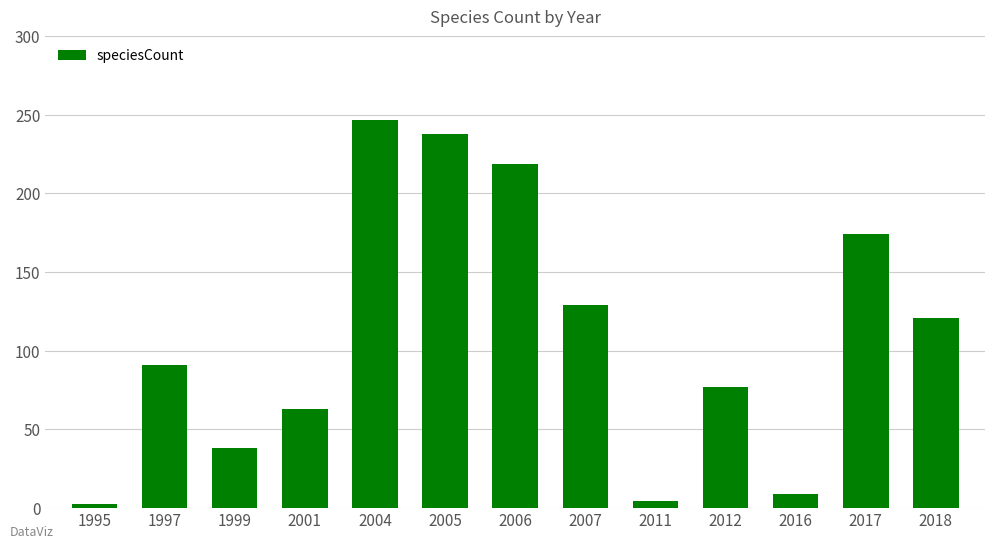

How many categories are shown in the chart?

13